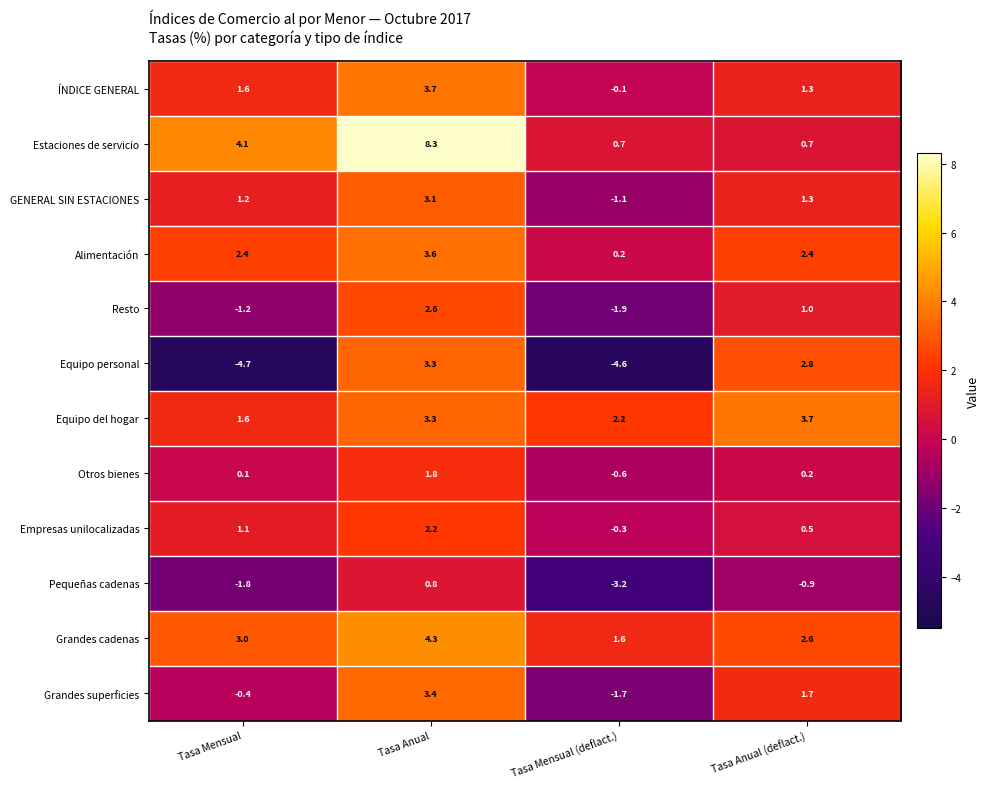

Which series has the largest range (max minus min)?

Equipo personal